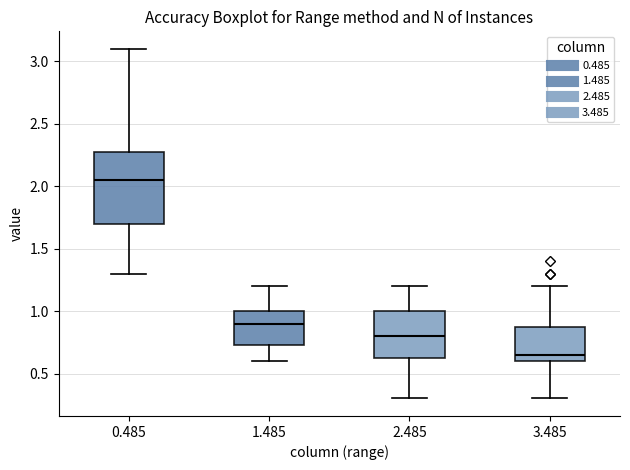

Where does the upper whisker of the box at x = 3.485 end on the y-axis? The values are not printed on the chart, so give them approximately, as read against the axis.

1.20